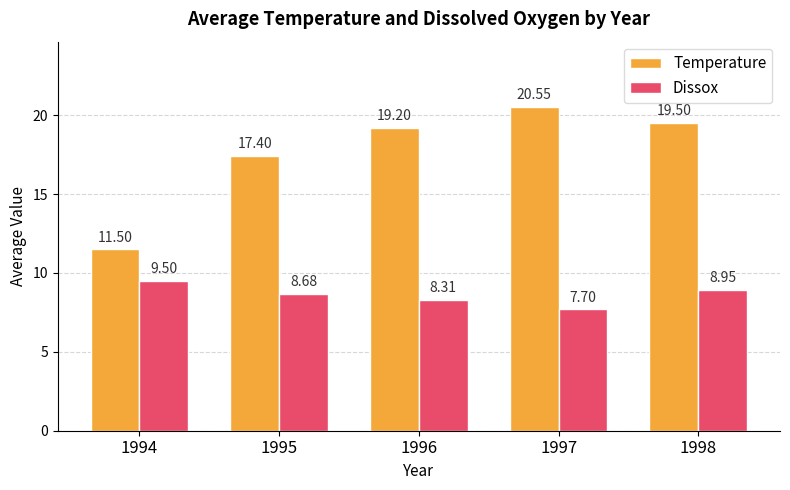

Between 1995 and 1996, which series saw the biggest shift?

Temperature